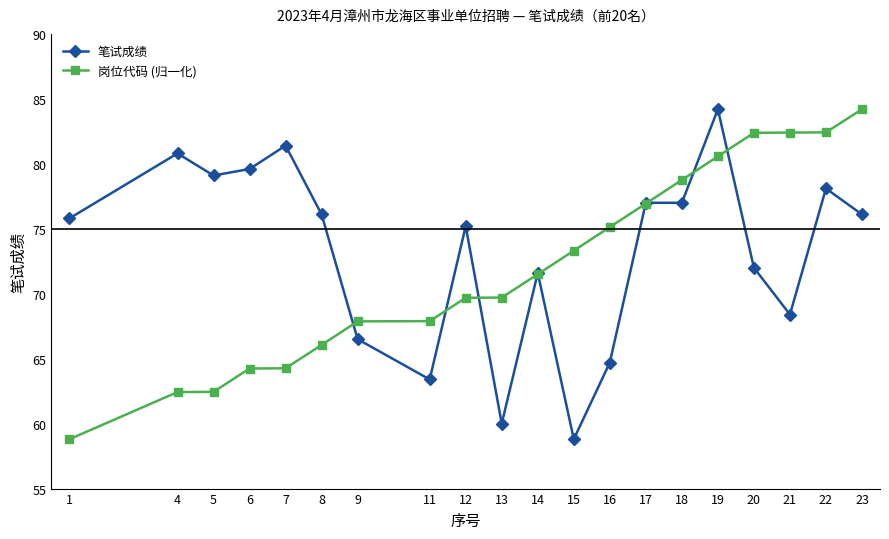

How many lines are shown in the chart?

2